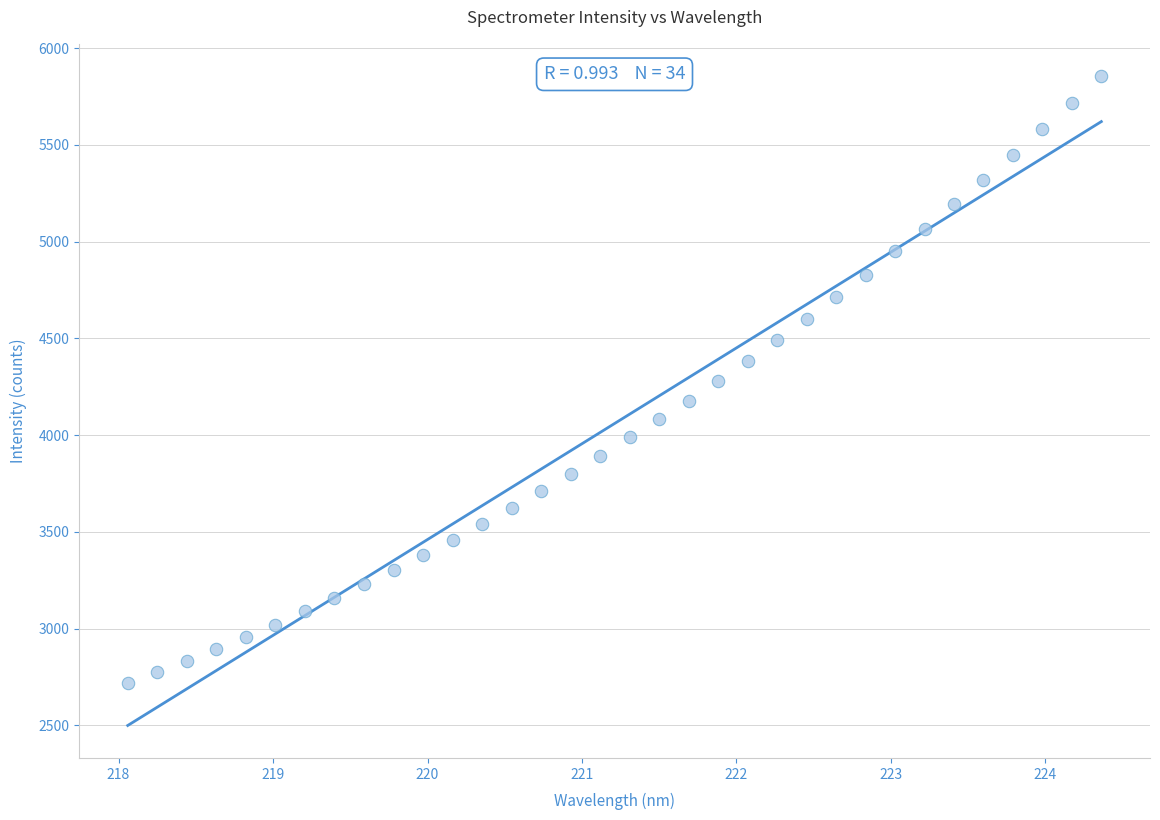

What is the range of X values (max minus min)?

6.3